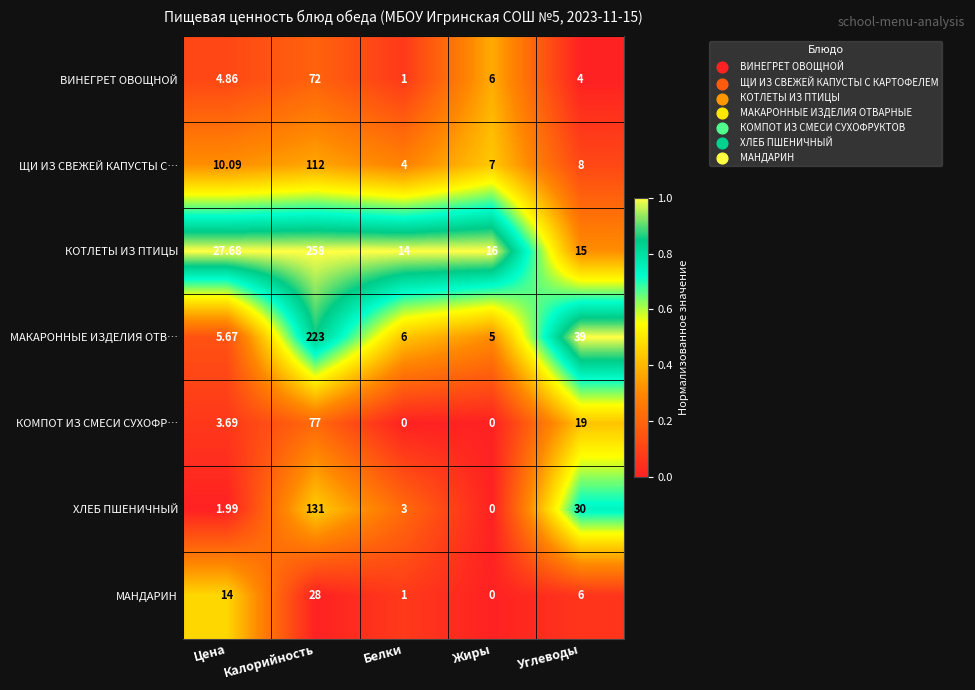

Which series has the largest range (max minus min)?

КОТЛЕТЫ ИЗ ПТИЦЫ